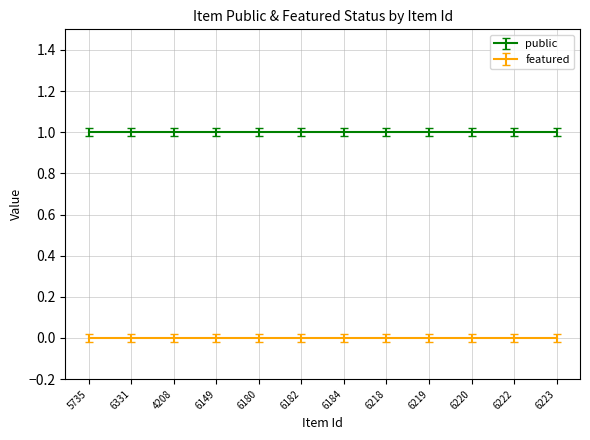

Reading left to right, transcribe all the data shown in this chart.

public: 5735=1	6331=1	4208=1	6149=1	6180=1	6182=1	6184=1	6218=1	6219=1	6220=1	6222=1	6223=1
featured: 5735=0	6331=0	4208=0	6149=0	6180=0	6182=0	6184=0	6218=0	6219=0	6220=0	6222=0	6223=0